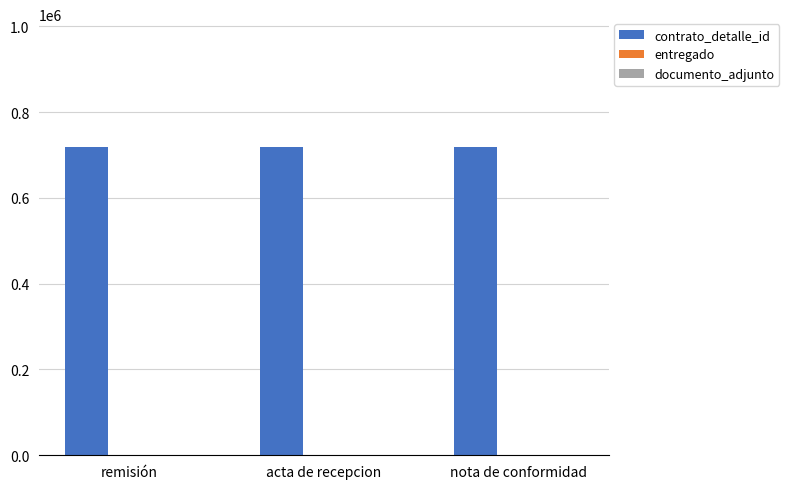

What is the sum of all contrato_detalle_id values?

2153679